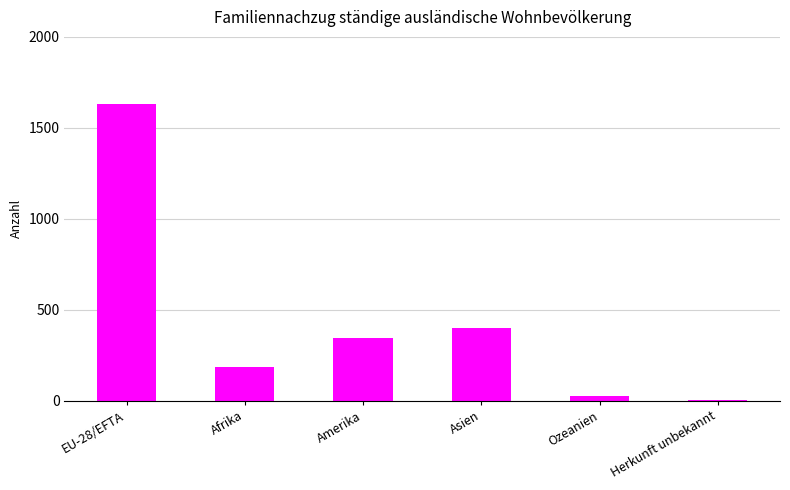

What is the change in value from EU-28/EFTA to Amerika?

-1284